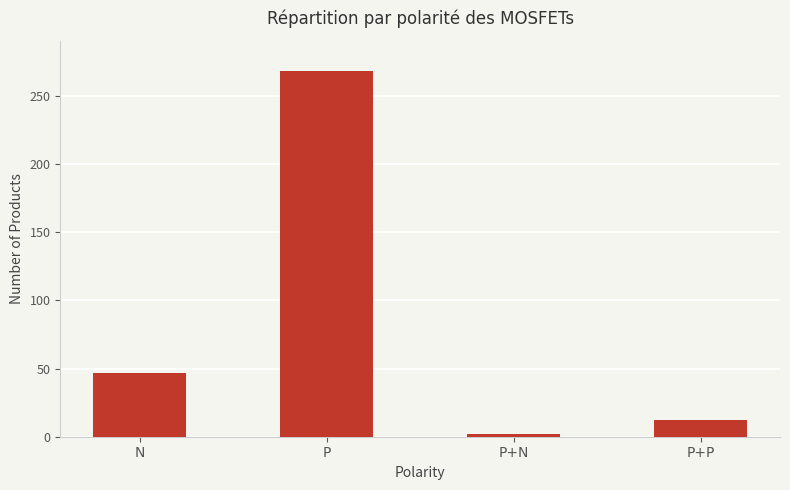

Which label corresponds to the largest value in the chart?

P